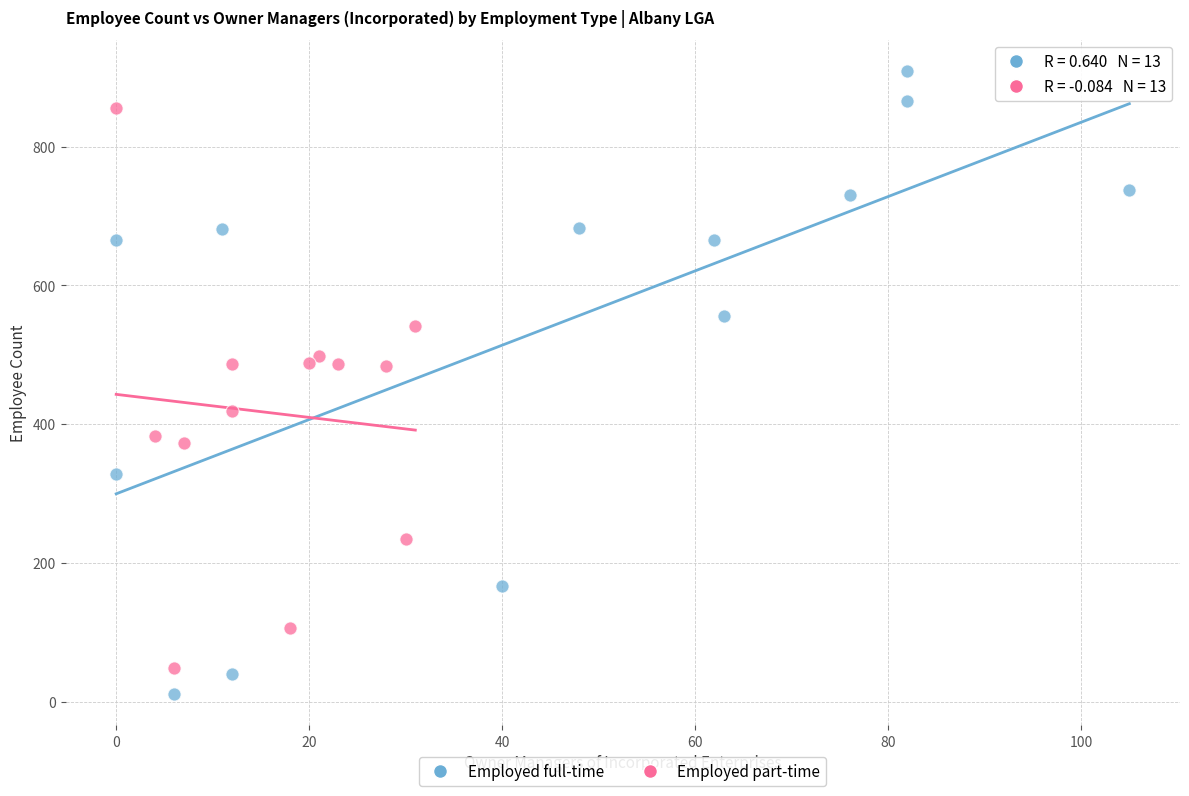

Which series contains the highest Y value?

Employed full-time